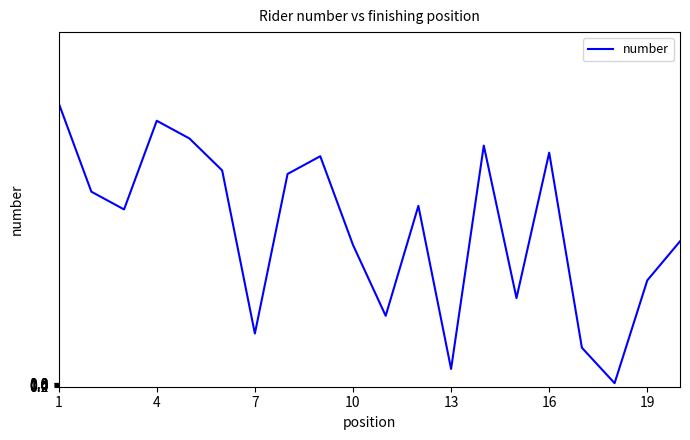

What is the difference between the maximum and minimum values?

79